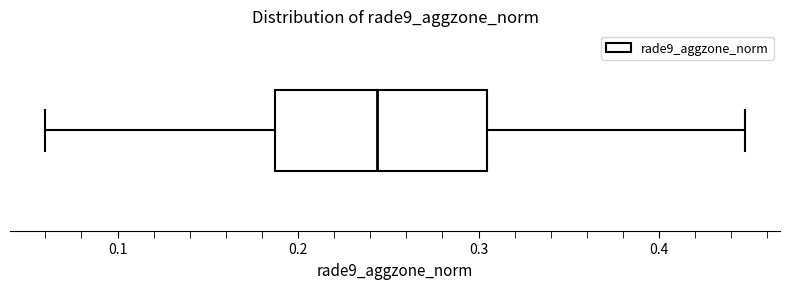

Where does the right whisker of the box end on the x-axis? The values are not printed on the chart, so give them approximately, as read against the axis.

0.45